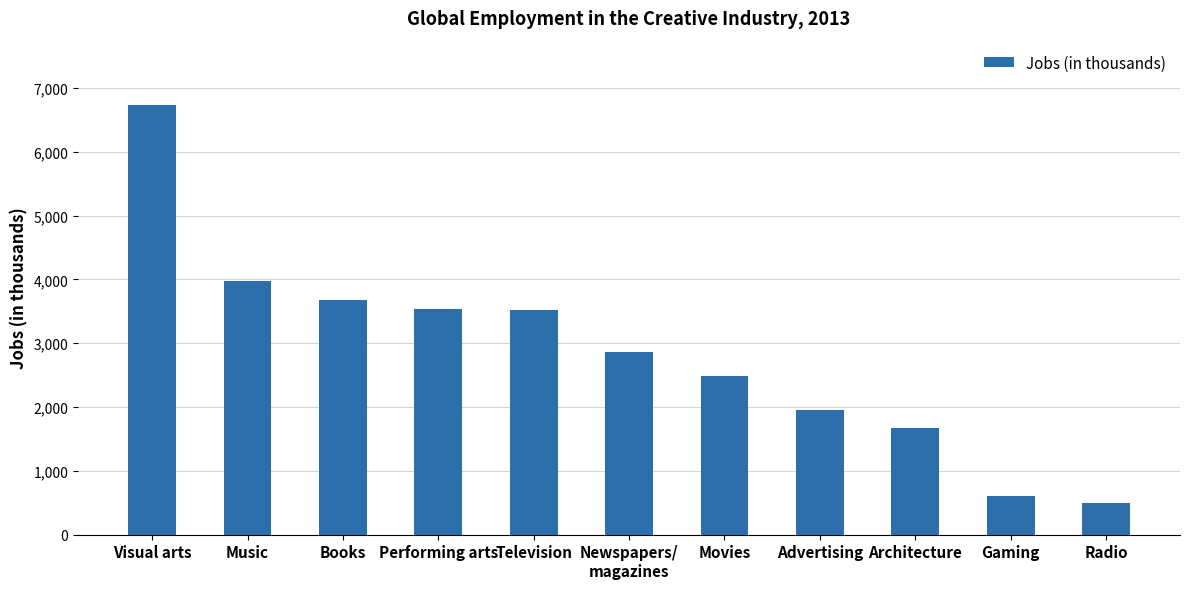

Rank the categories by value from lowest to highest.

Radio, Gaming, Architecture, Advertising, Movies, Newspapers/
magazines, Television, Performing arts, Books, Music, Visual arts